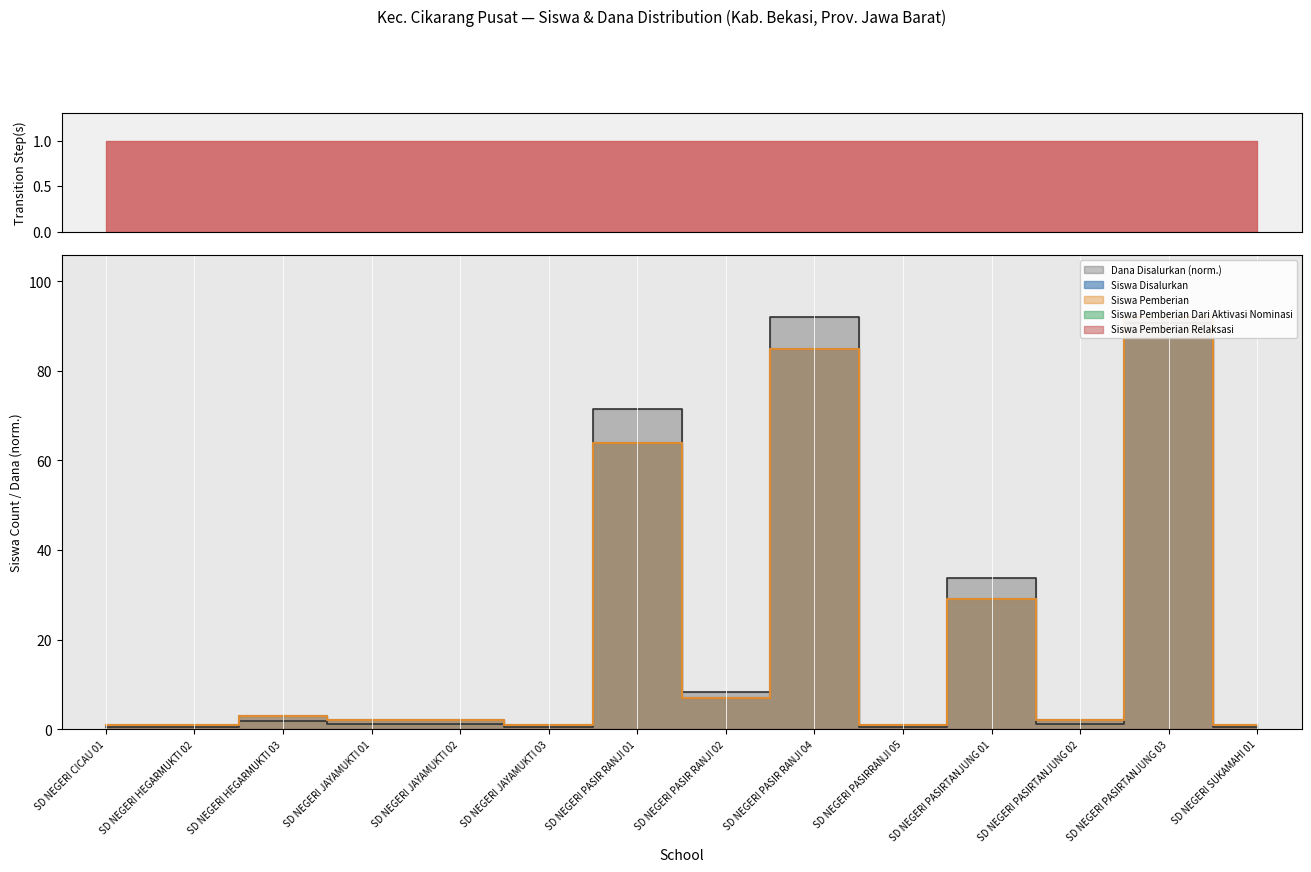

What is the sum of all Siswa Disalurkan values?

291.0